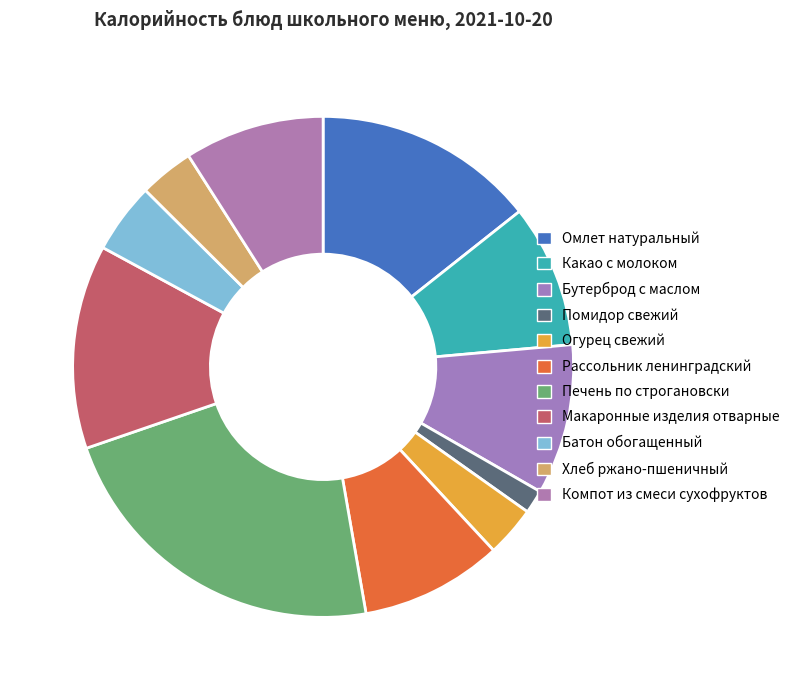

Which has a higher value, Печень по строгановски or Макаронные изделия отварные?

Печень по строгановски